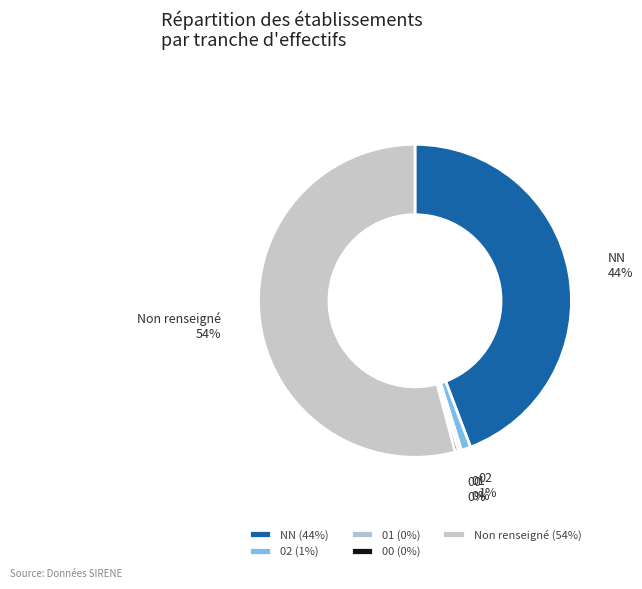

Combined, do 01 and 00 account for over 50%?

No